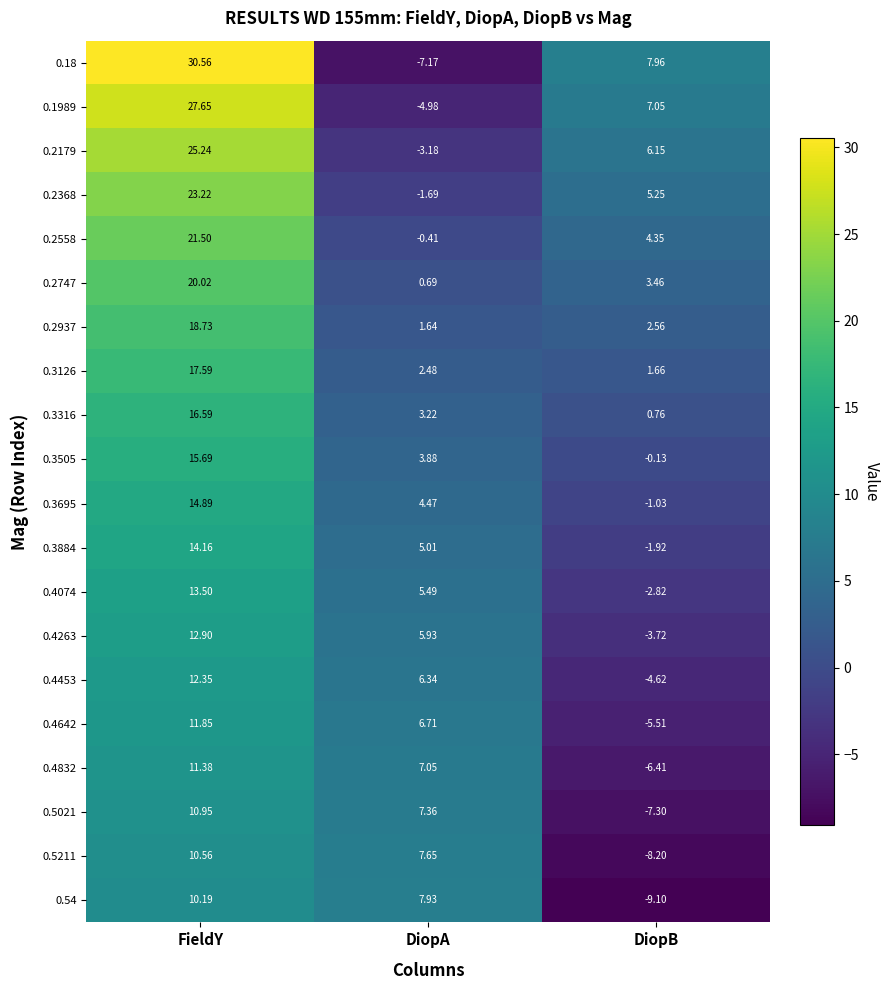

At which category is the sum across all series the highest?

FieldY